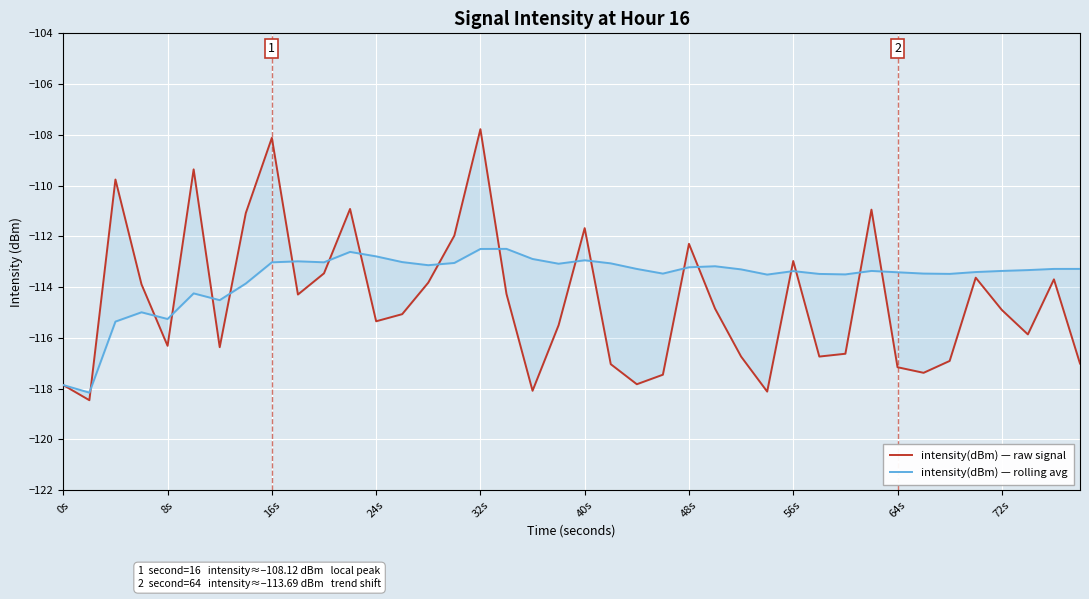

In intensity(dBm) — raw signal, how many points are lower than both neighbors (excluding endpoints)?

11